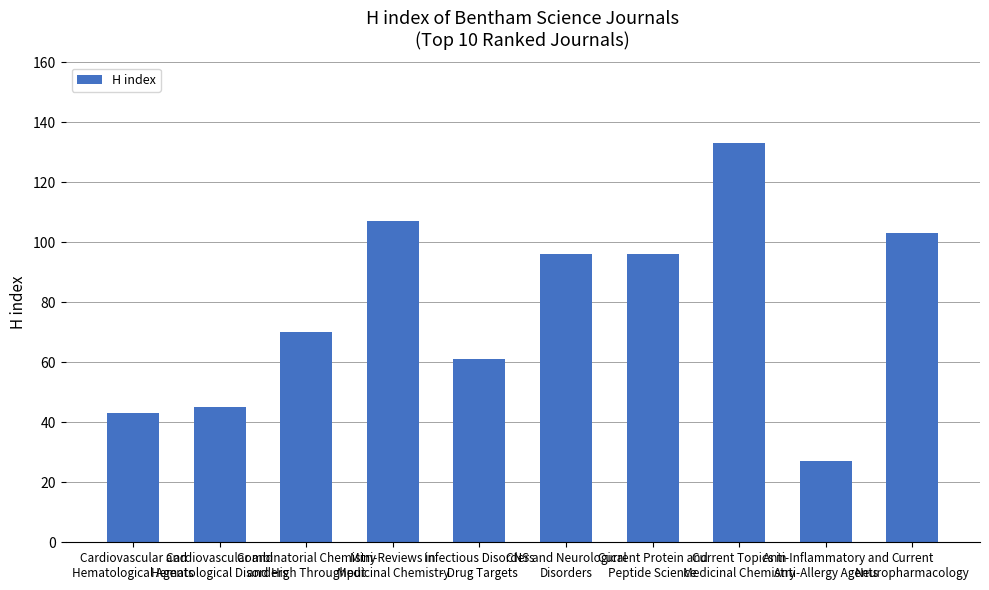

How many values are below 96?

5